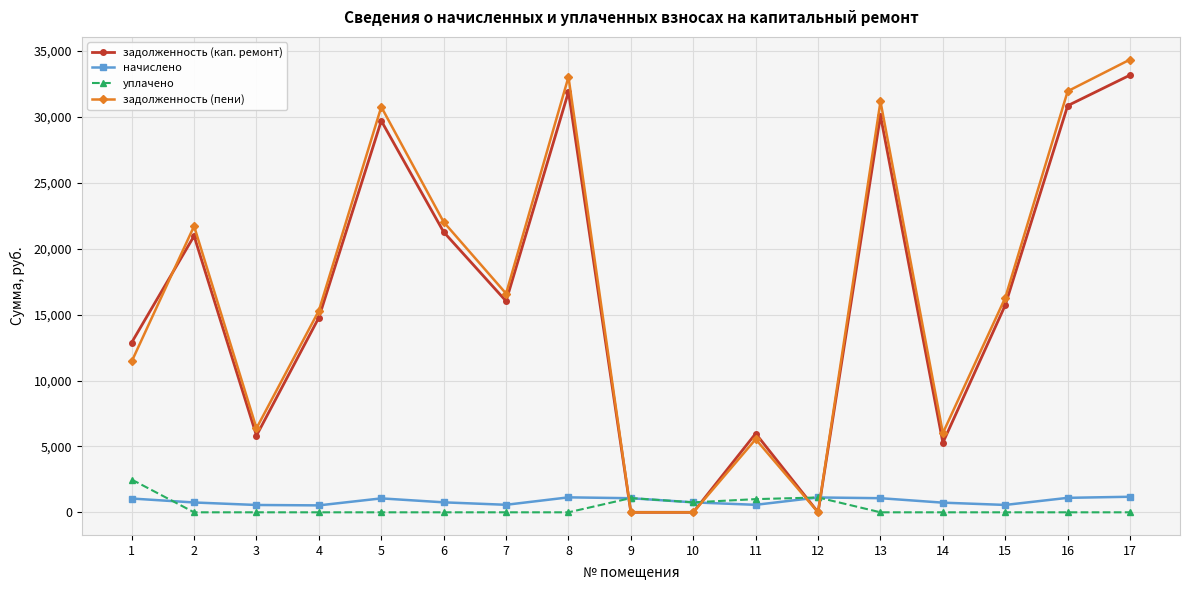

Does the chart display data point markers on the line(s)?

Yes